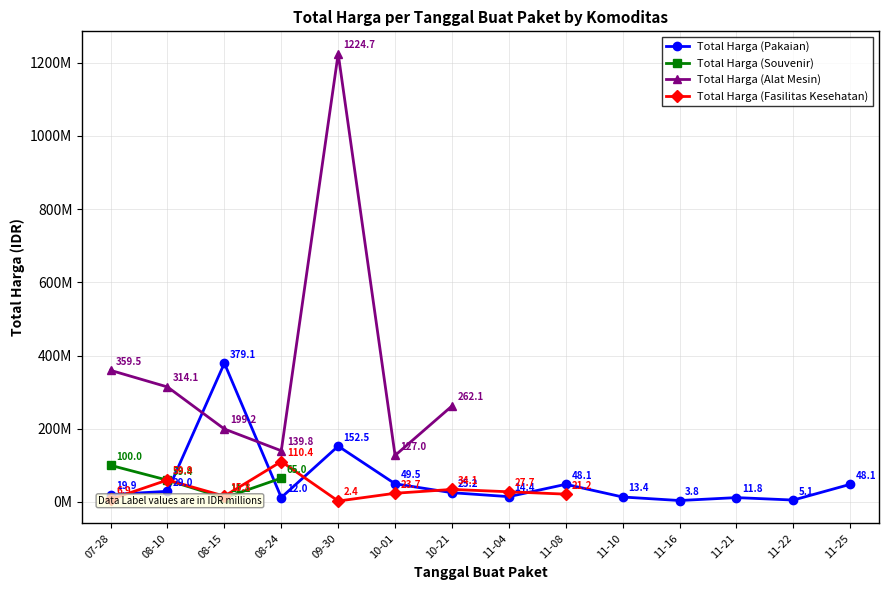

What is the label of the 5th point from the left?

2022-09-30